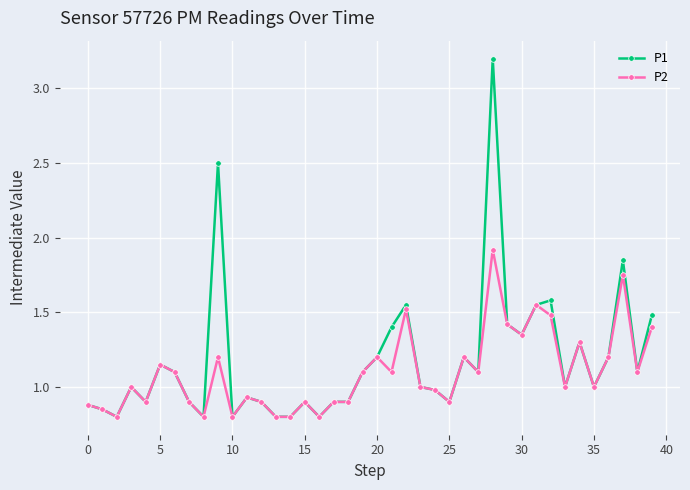

Count the number of categories in the chart.

40